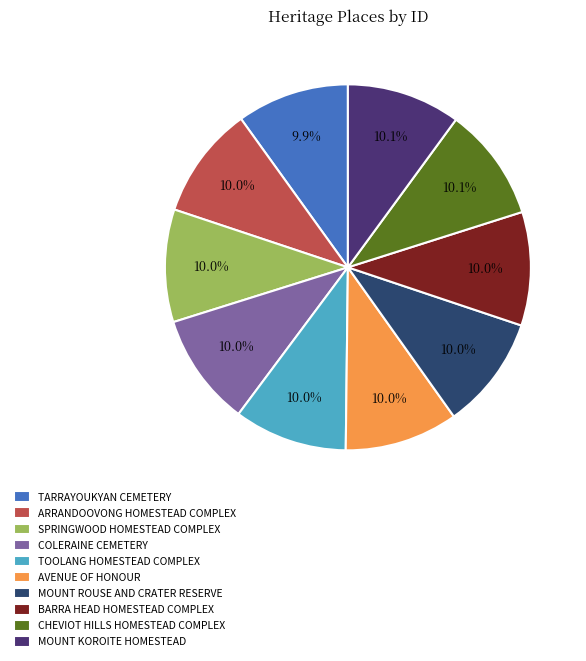

What percentage is the MOUNT ROUSE AND CRATER RESERVE slice, to the nearest percent?

10%